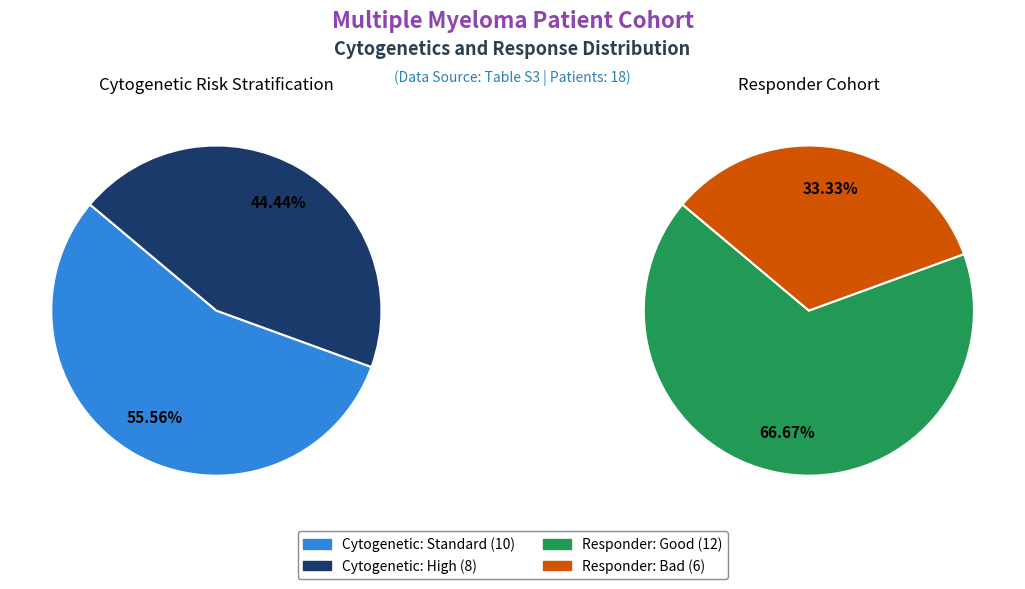

Is it true that Standard is 50% of the pie?

False